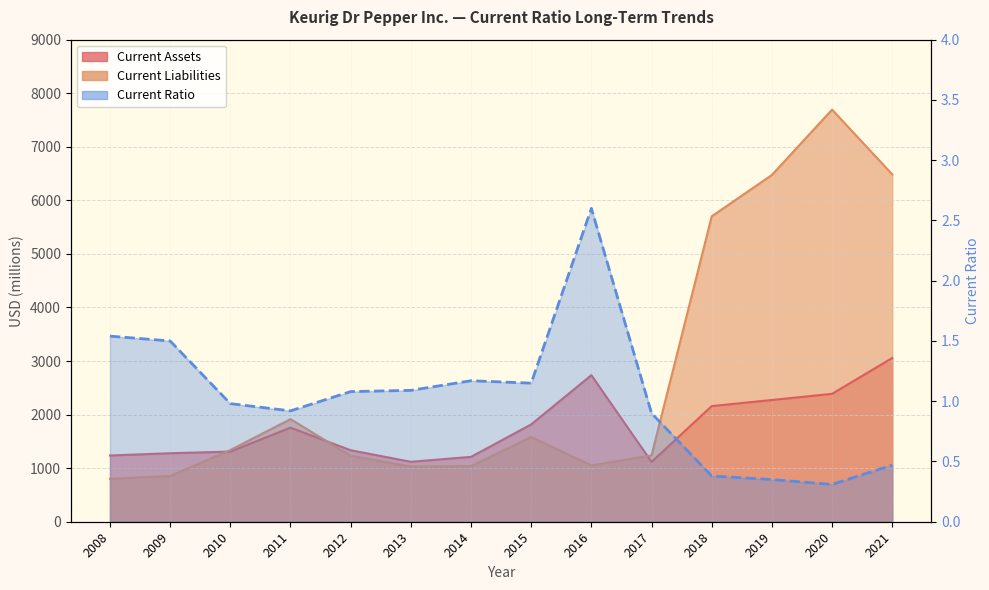

What is the total value across all series at 2016?

3789.6